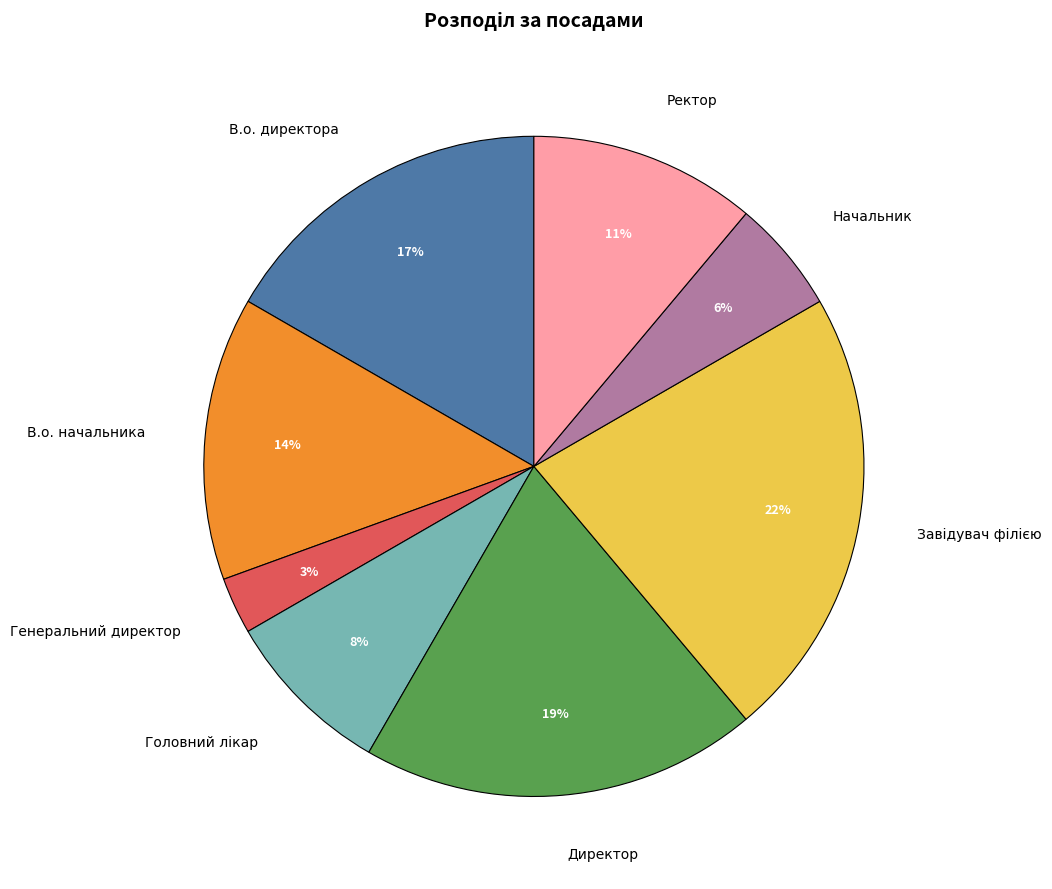

Combined, do В.о. начальника and Генеральний директор account for over 50%?

No